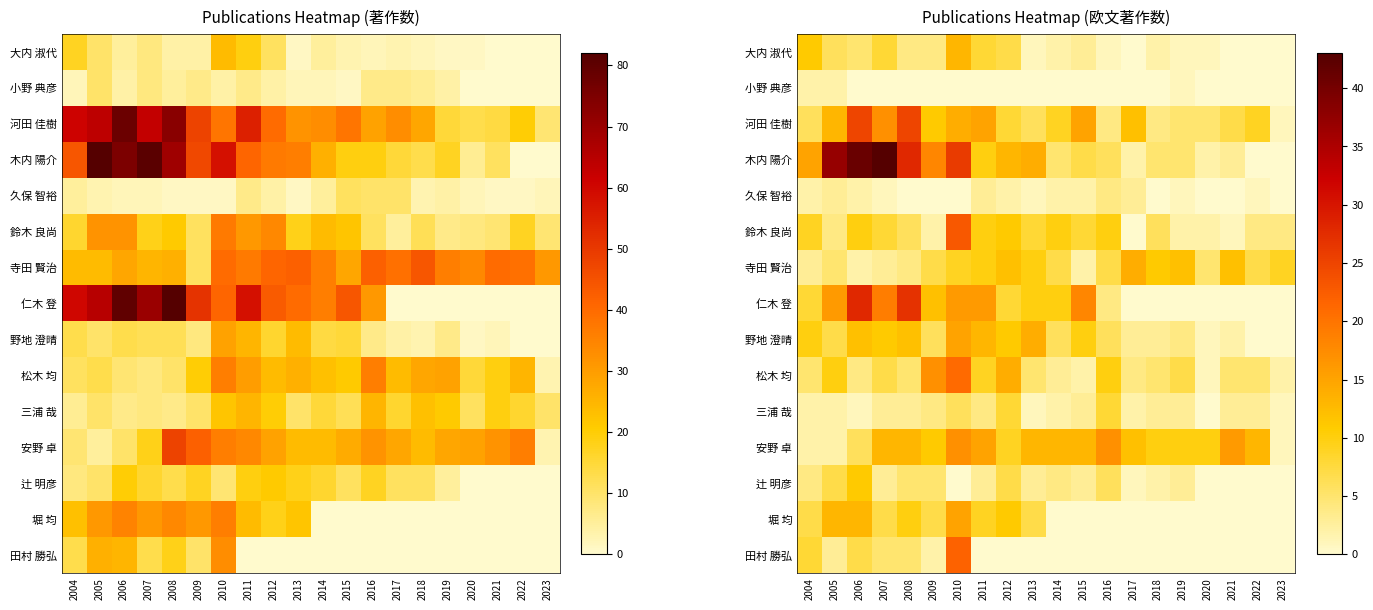

Is the value of 松木 均 at 2014 greater than the value of 河田 佳樹 at 2016?

No